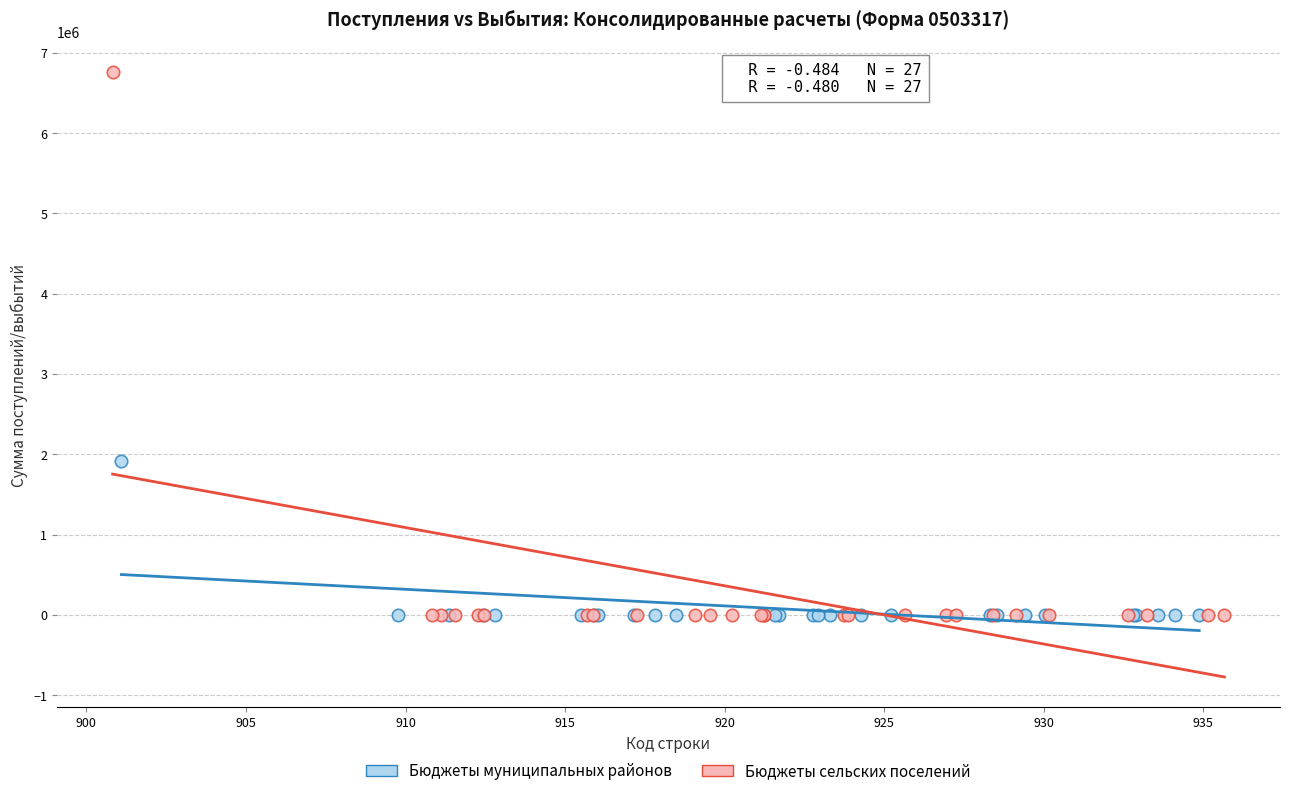

What are all the series names shown in the legend?

Бюджеты муниципальных районов, Бюджеты сельских поселений